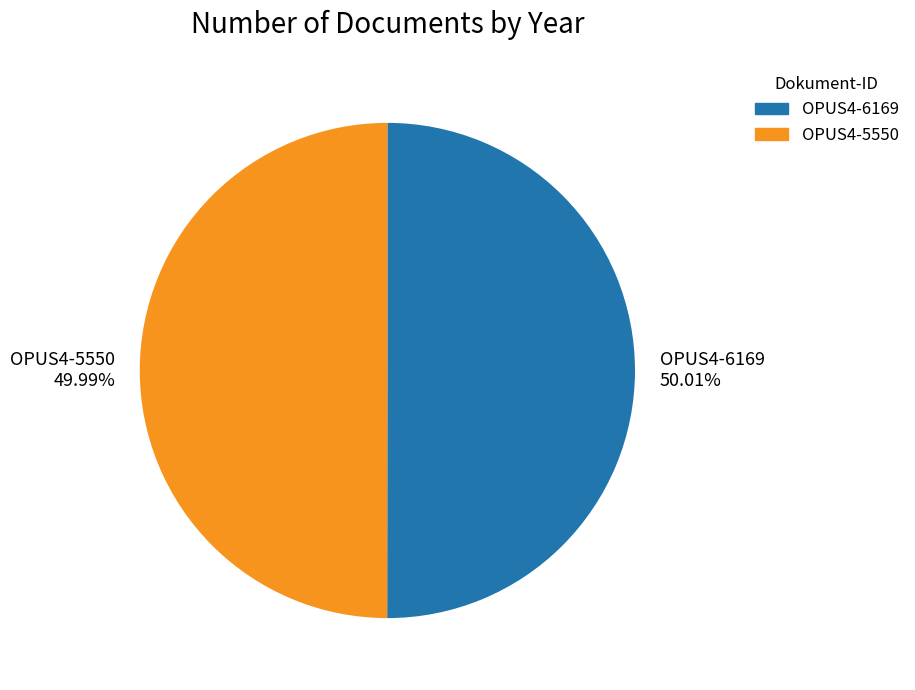

What percentage do OPUS4-6169 and OPUS4-5550 together represent?

100.0%